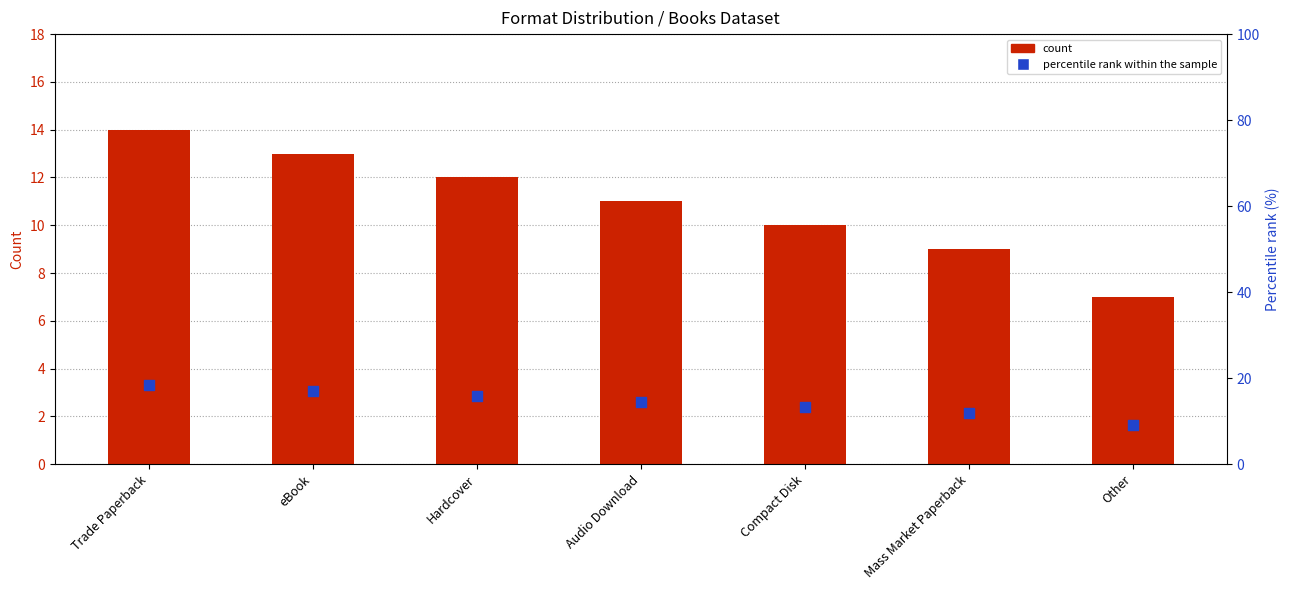

Which series has the largest total across all categories?

percentile rank within the sample